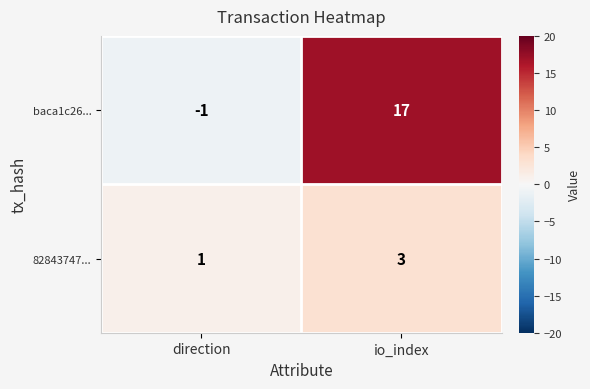

Reading left to right, extract all data points from this chart.

baca1c26...: direction=-1	io_index=17
82843747...: direction=1	io_index=3